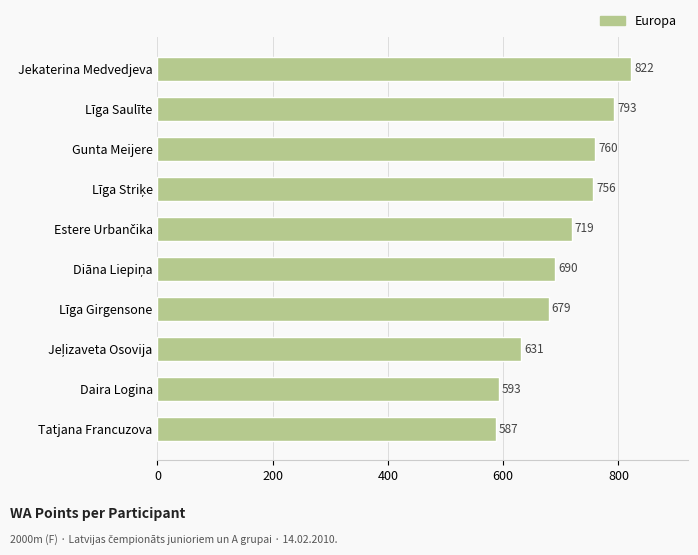

What is the label of the 3rd bar from the top?

Gunta Meijere